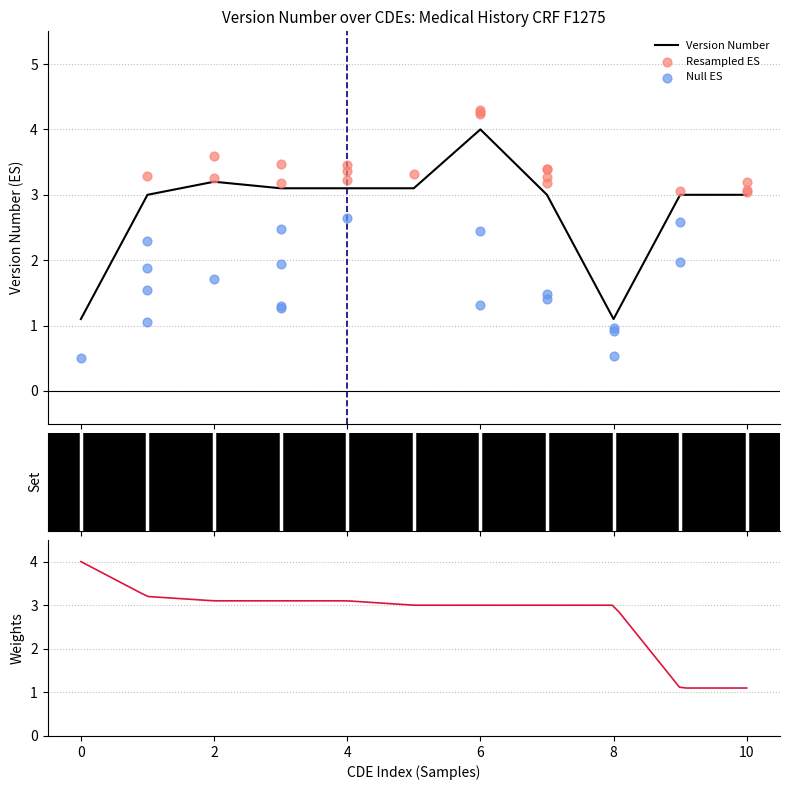

What is the maximum value for Version Number?

4.0